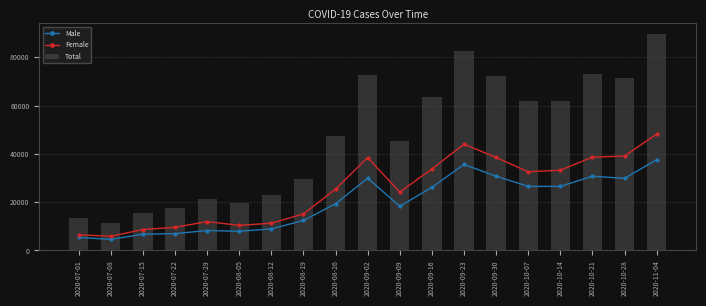

True or false: Total has a value of 45357 at 2020-09-09.

True